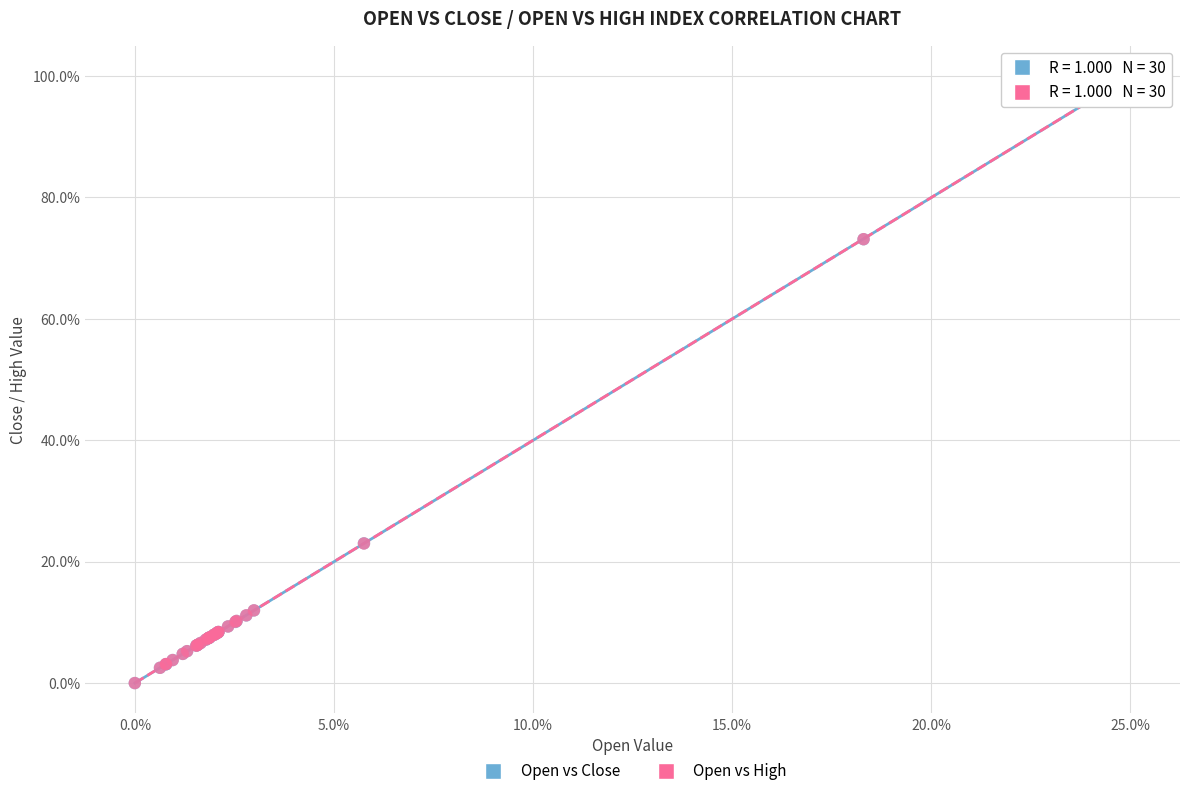

What are all the series names shown in the legend?

Open vs Close, Open vs High